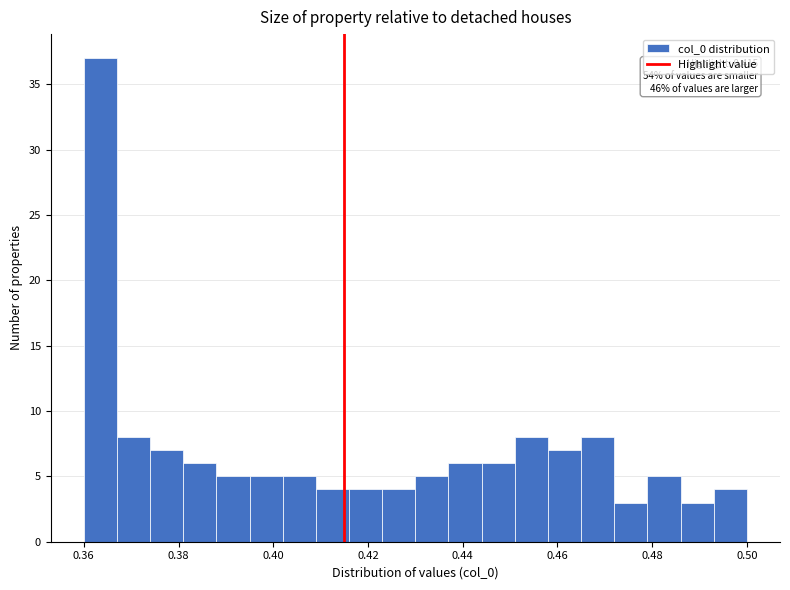

Around what value on the x-axis is the tallest bar? Give the approximate position of its centre, as read against the axis.

0.364